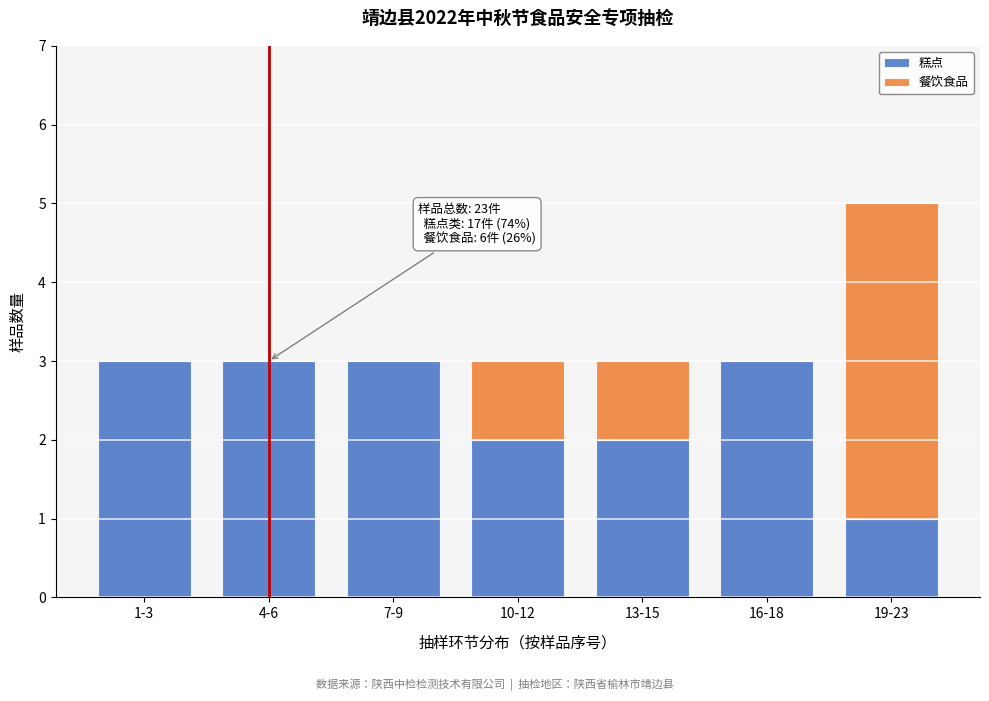

Reading left to right, transcribe the values for 糕点.

1-3=3	4-6=3	7-9=3	10-12=2	13-15=2	16-18=3	19-23=1